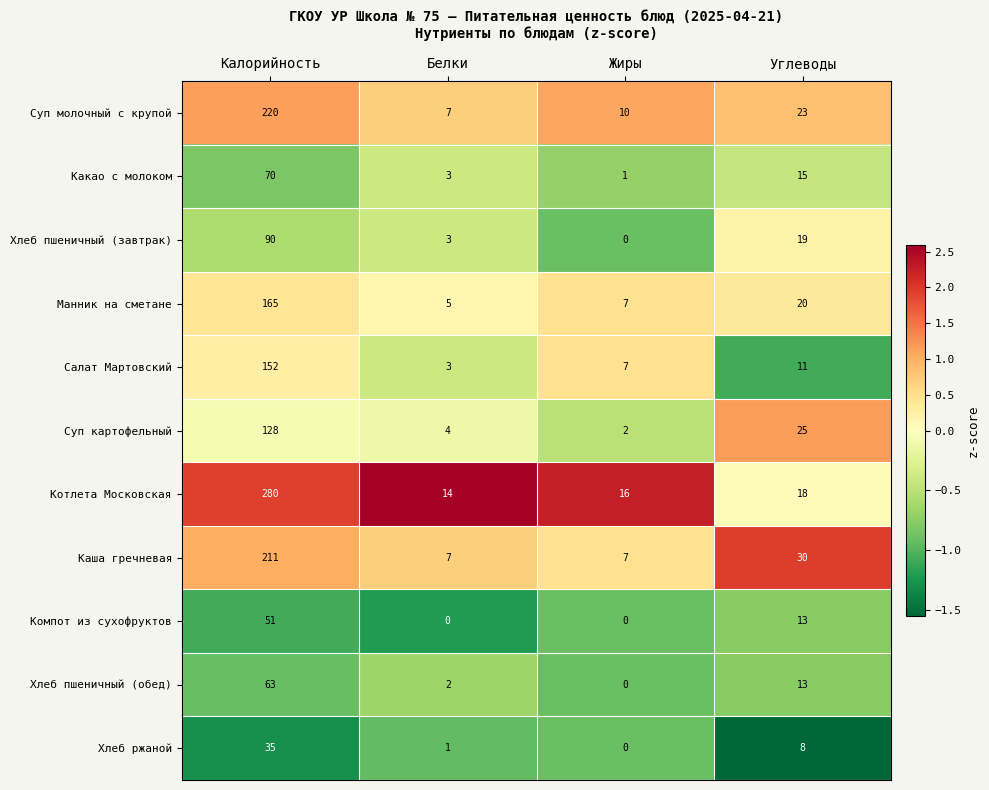

What is the maximum value for Салат Мартовский?

152